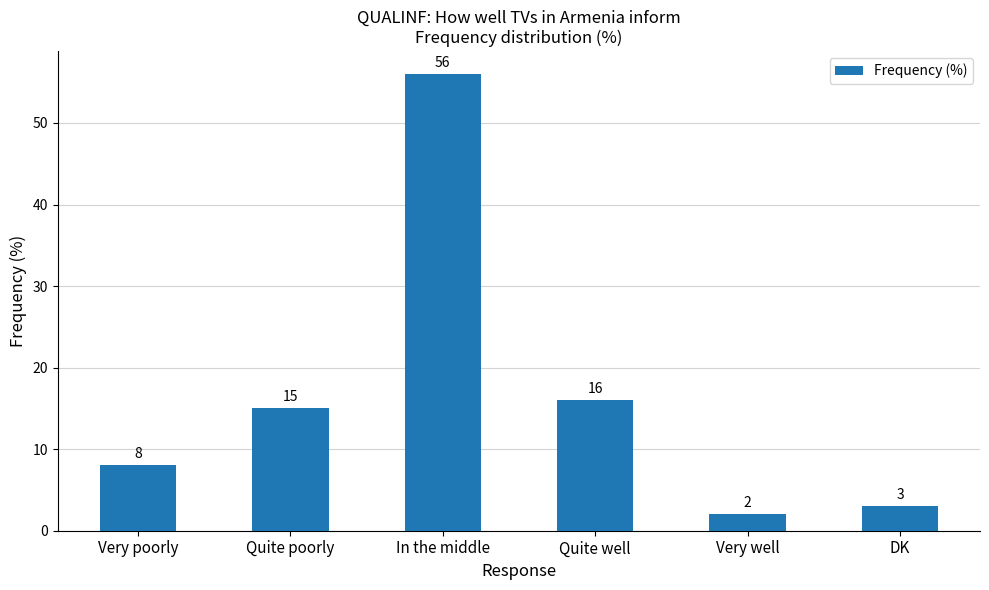

Reading right to left, extract all data points from this chart.

3	2	16	56	15	8